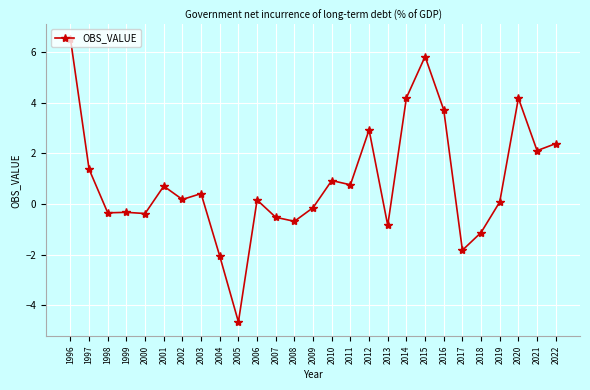

What is the maximum value shown in the chart?

6.5